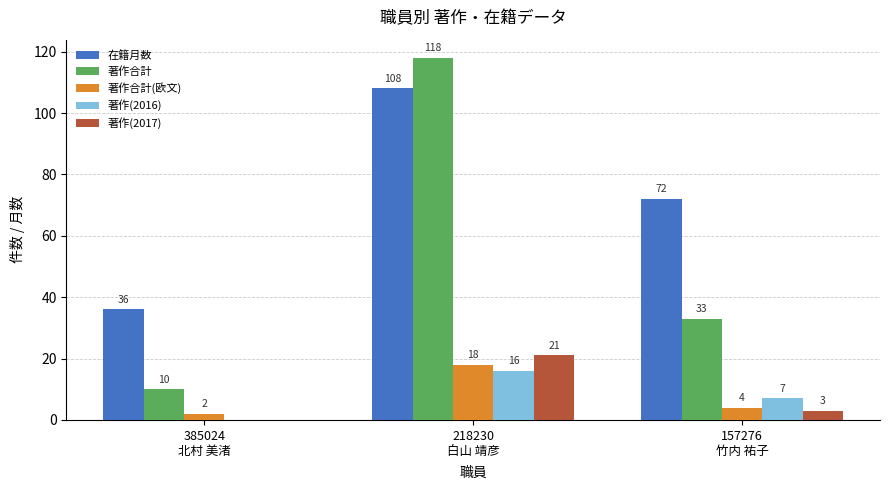

What is the sum of all 著作(2016) values?

23